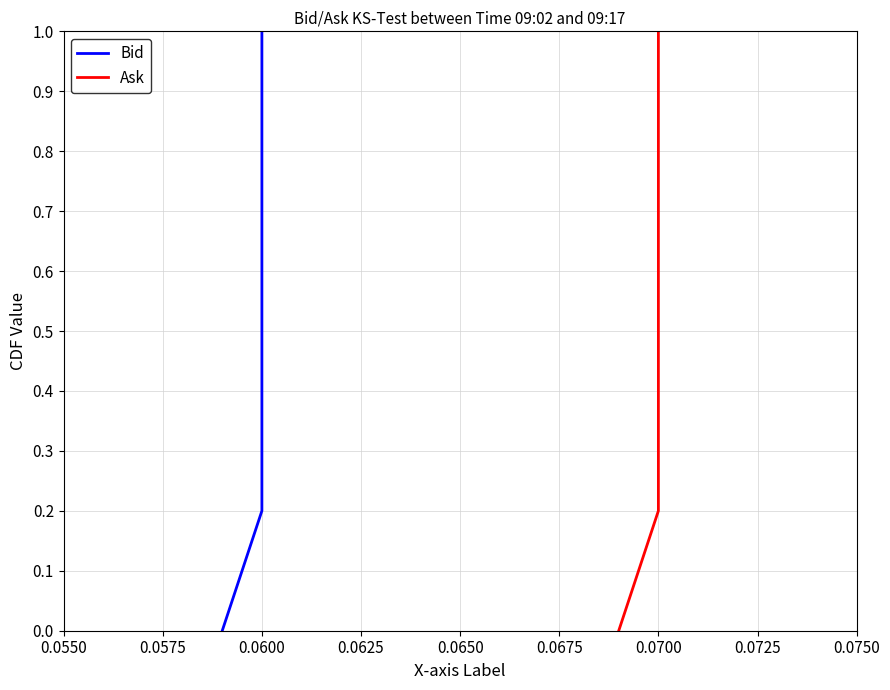

How many values in Bid are above zero?

5